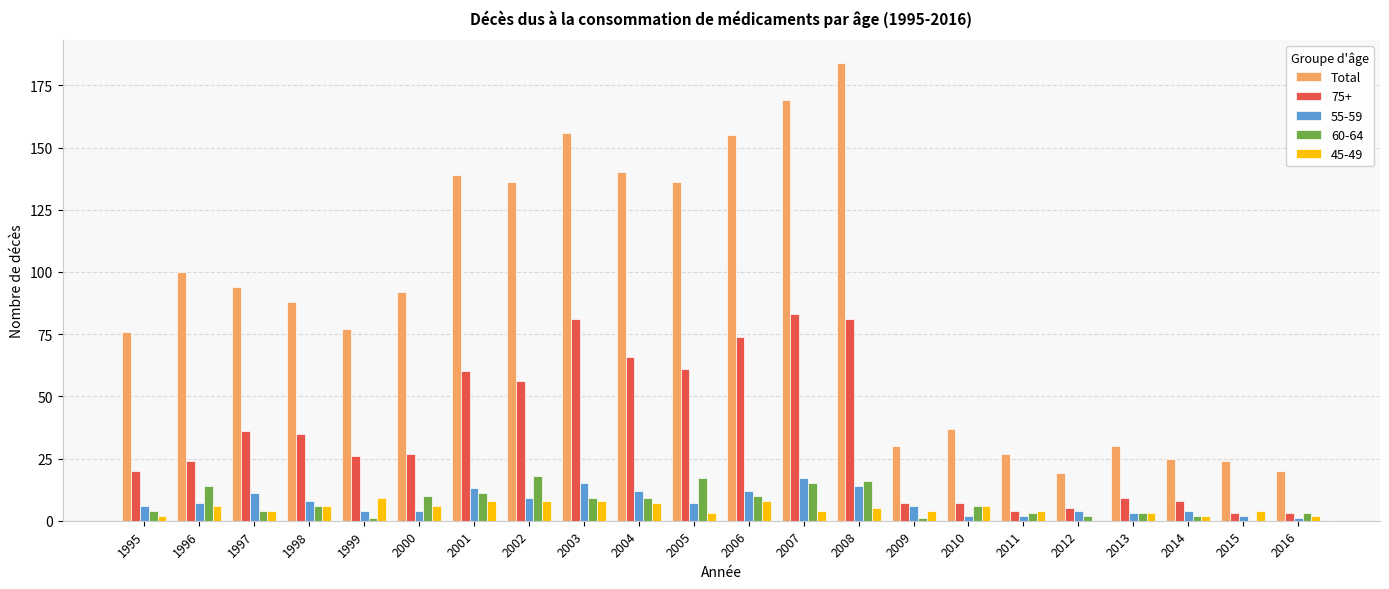

Does the chart contain stacked bars?

No